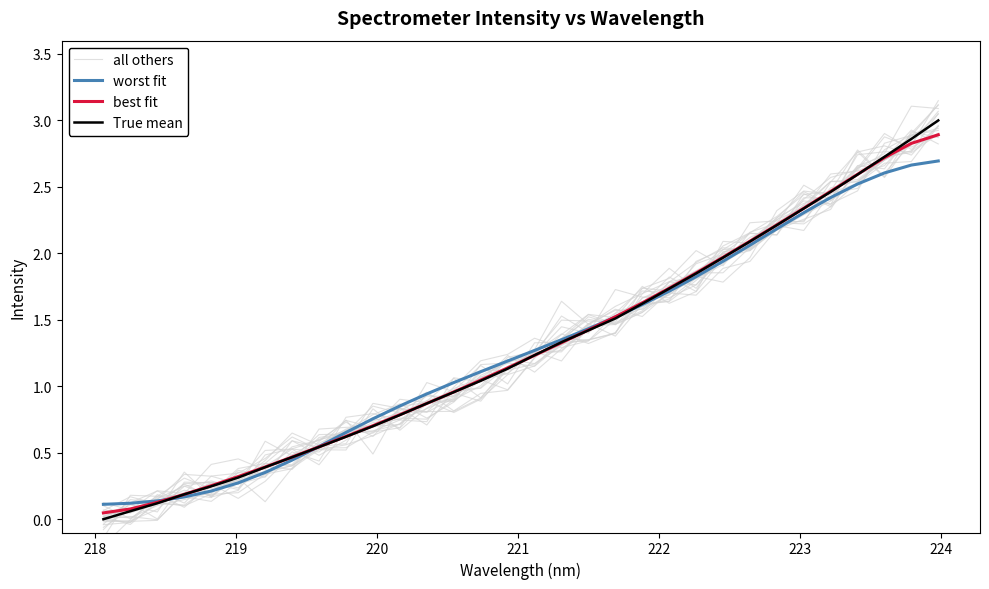

The value of True mean at 12 is 0.5. True or false?

False